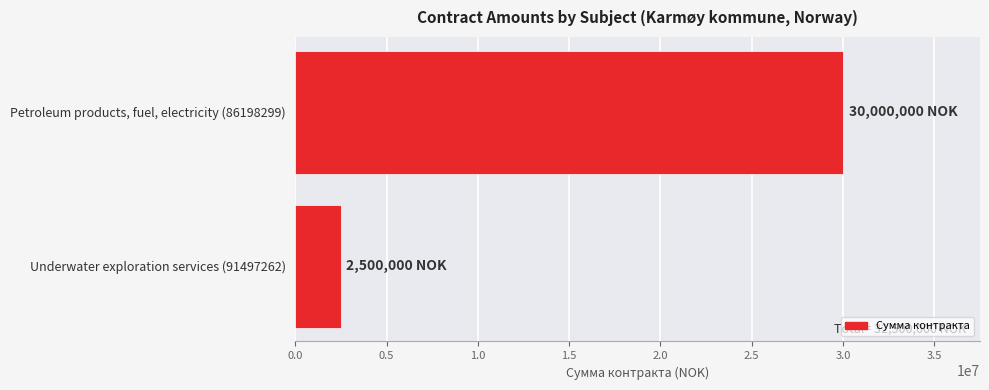

How many values are below 30000000?

1